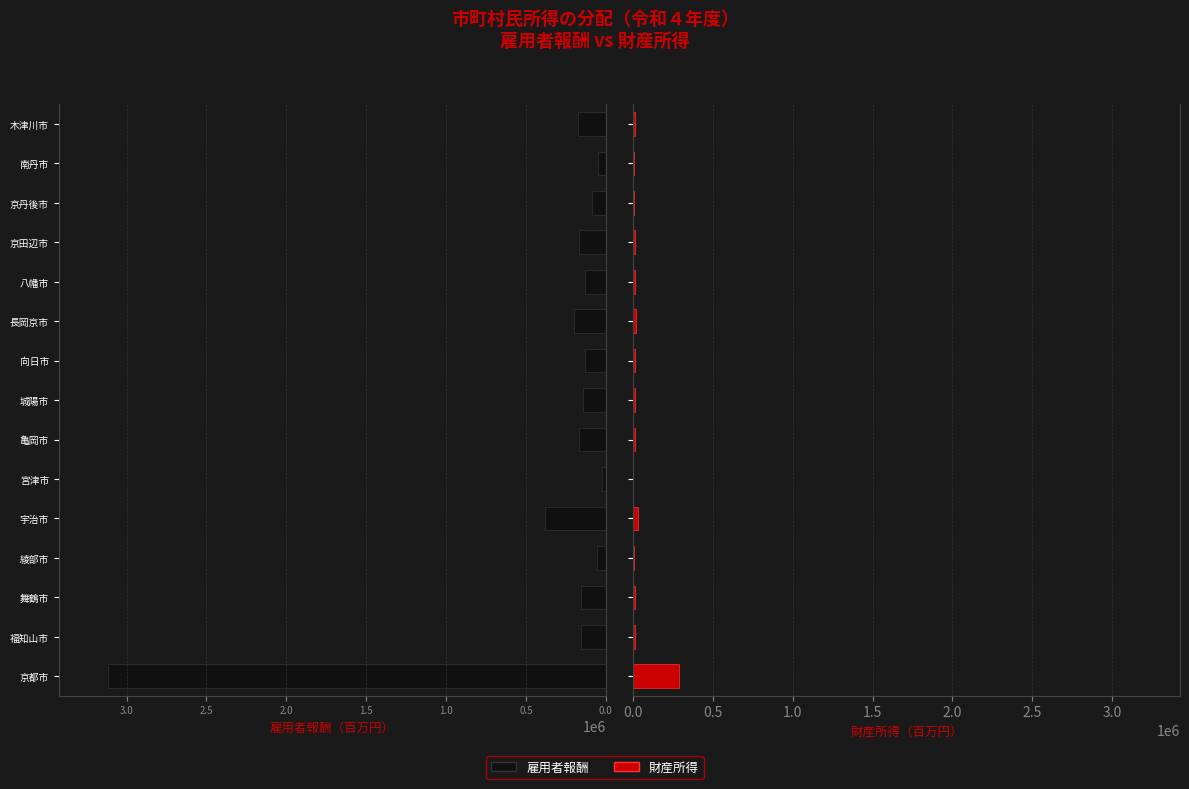

List the series in order of their peak value, lowest first.

財産所得, 雇用者報酬